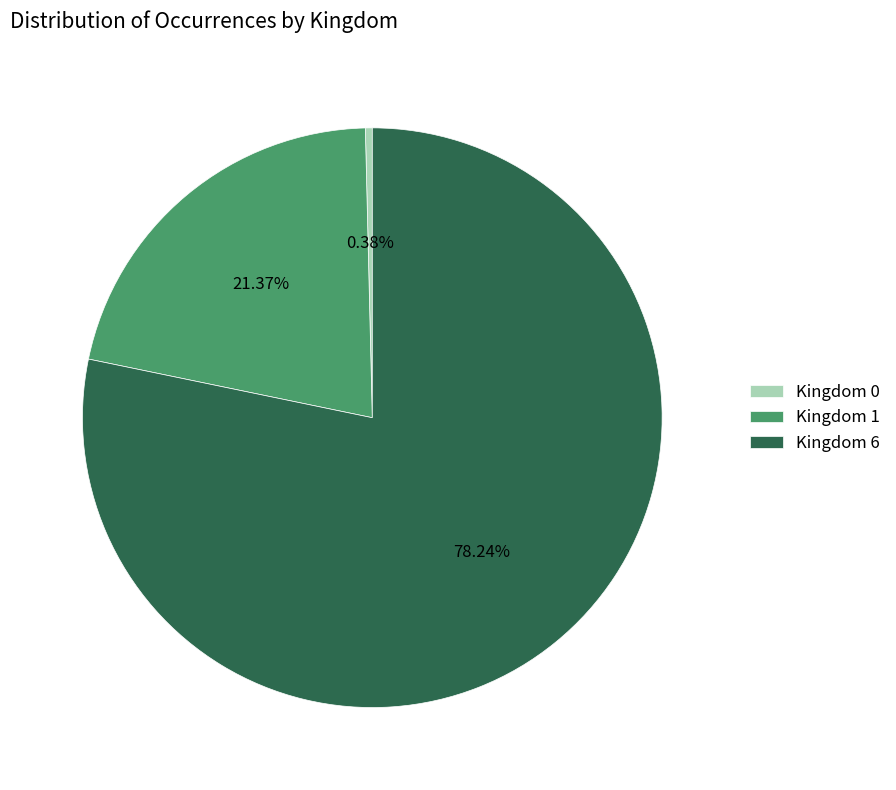

Is there a majority slice in this chart?

Yes